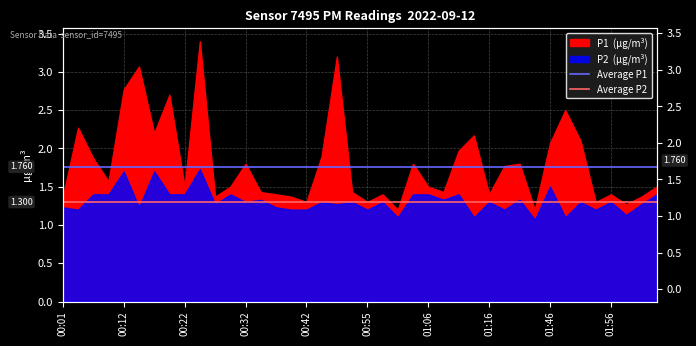

List the labels in order of Average P2 value, smallest first.

00:01, 00:12